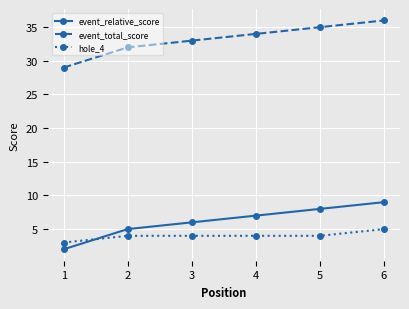

True or false: hole_4 and event_total_score cross at least once.

False